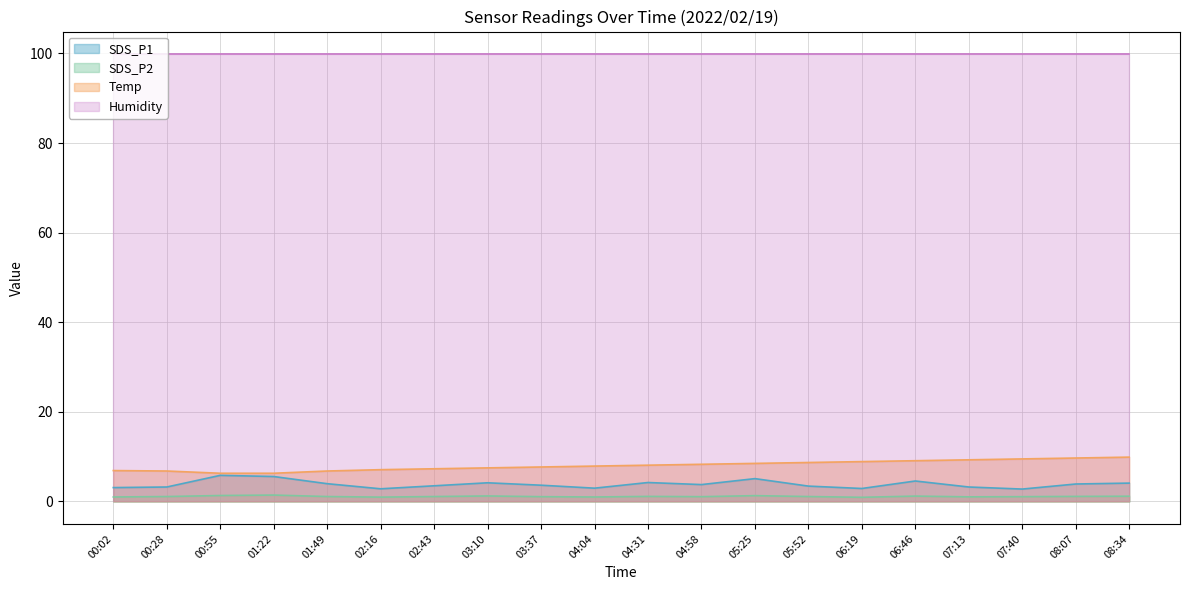

How many lines are shown in the chart?

4